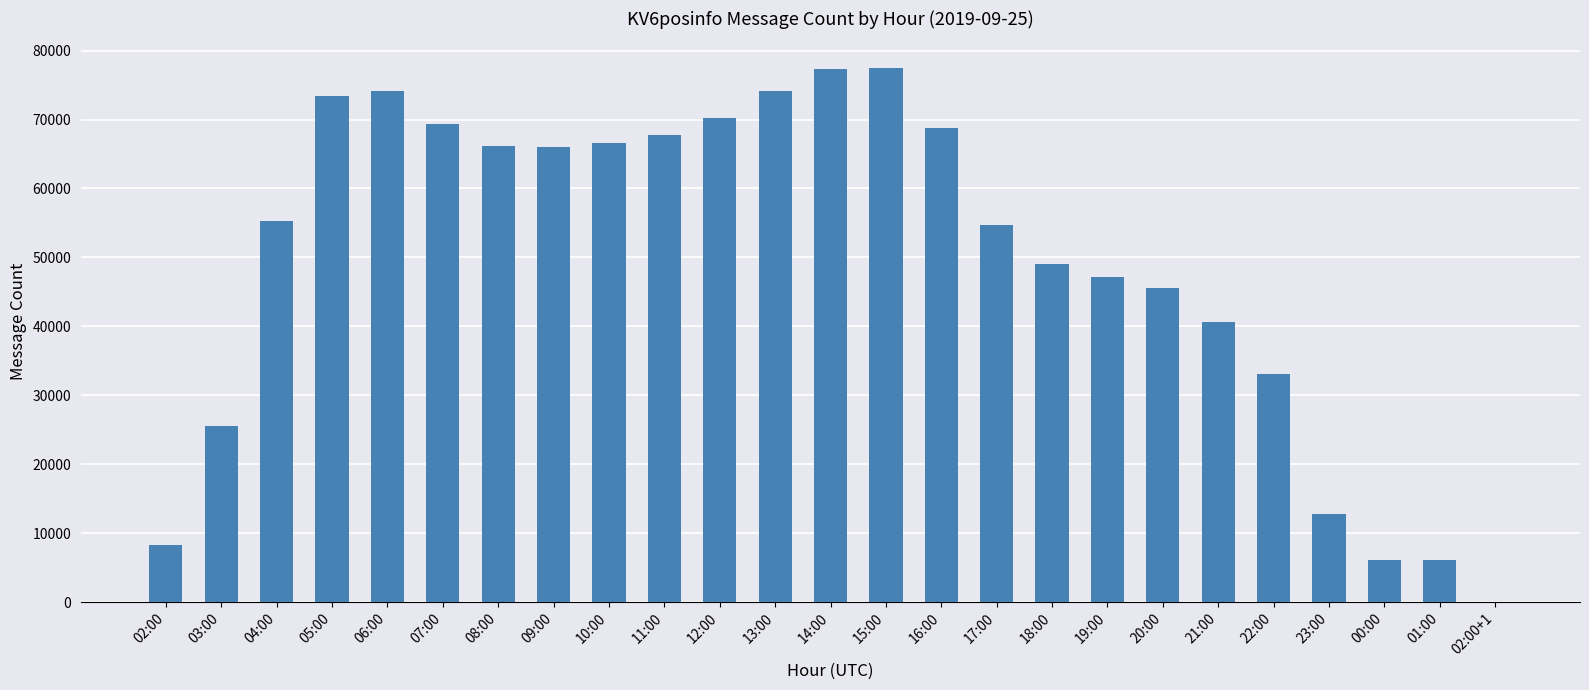

True or false: the data shows 12795 at 23:00.

True